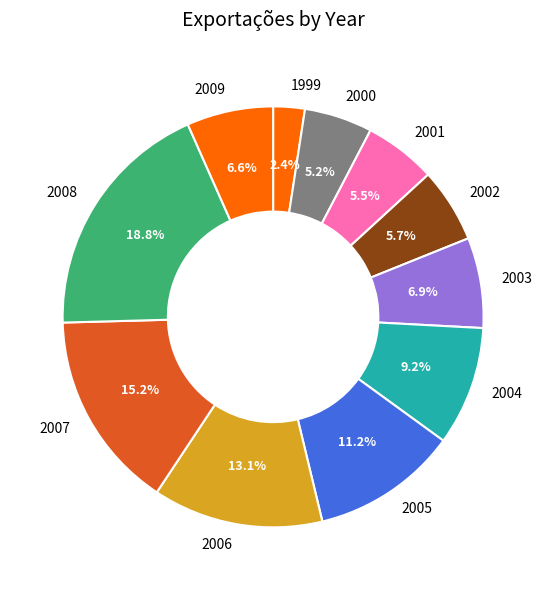

Combined, do 2003 and 2001 account for over 50%?

No